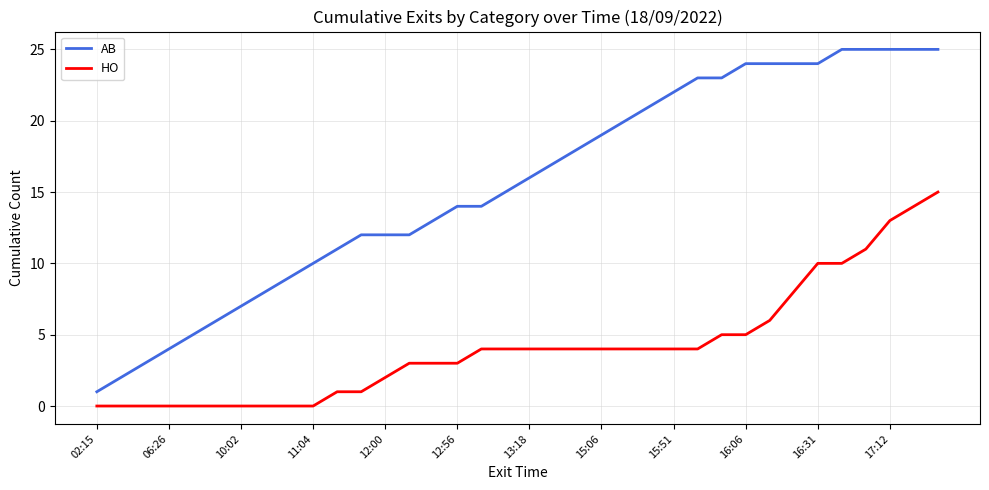

What is the difference between the maximum and minimum values in the HO series?

15